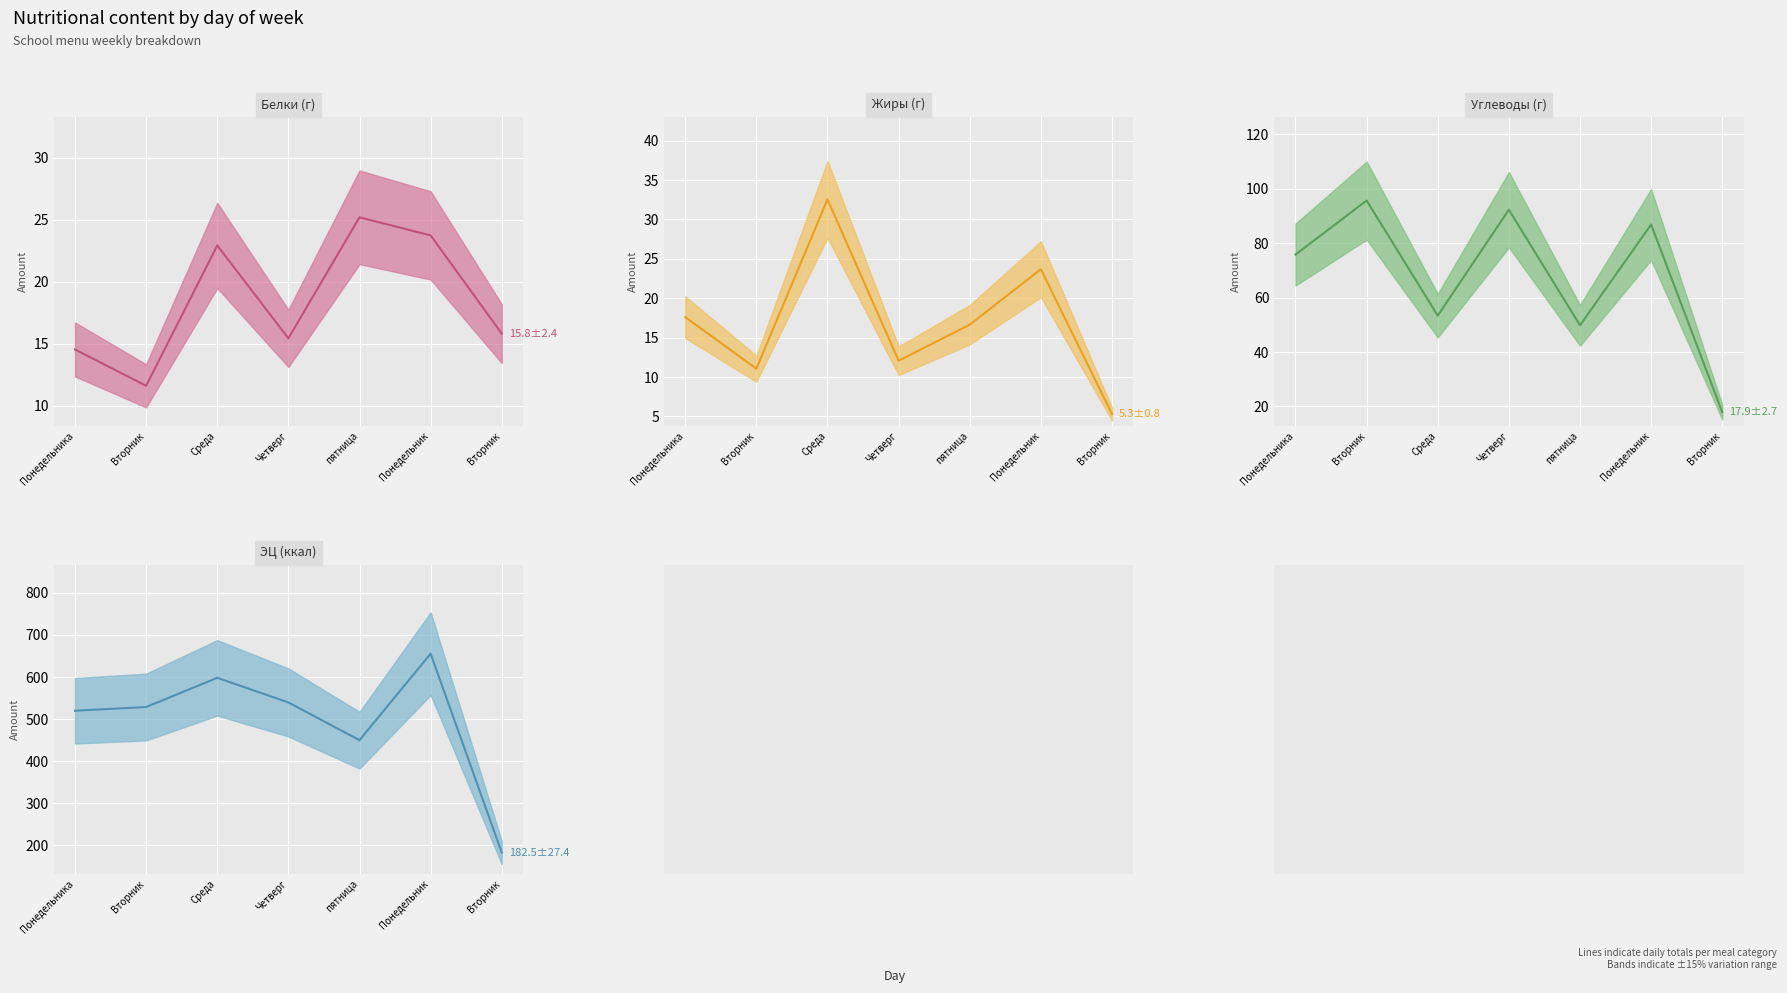

What are all the series names shown in the legend?

Белки (г), Жиры (г), Углеводы (г), ЭЦ (ккал)